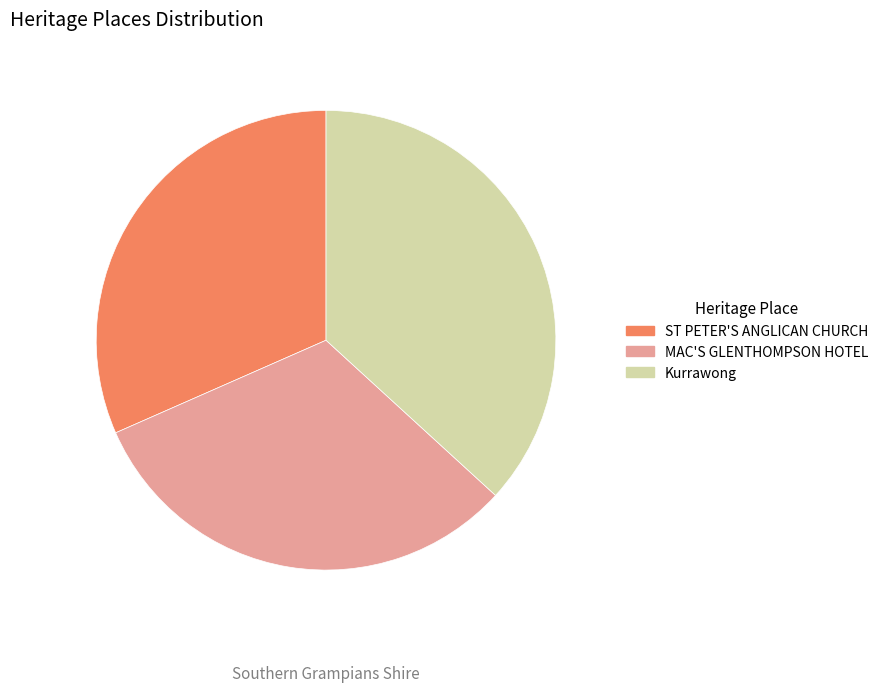

True or false: Kurrawong accounts for 37% of the total.

True